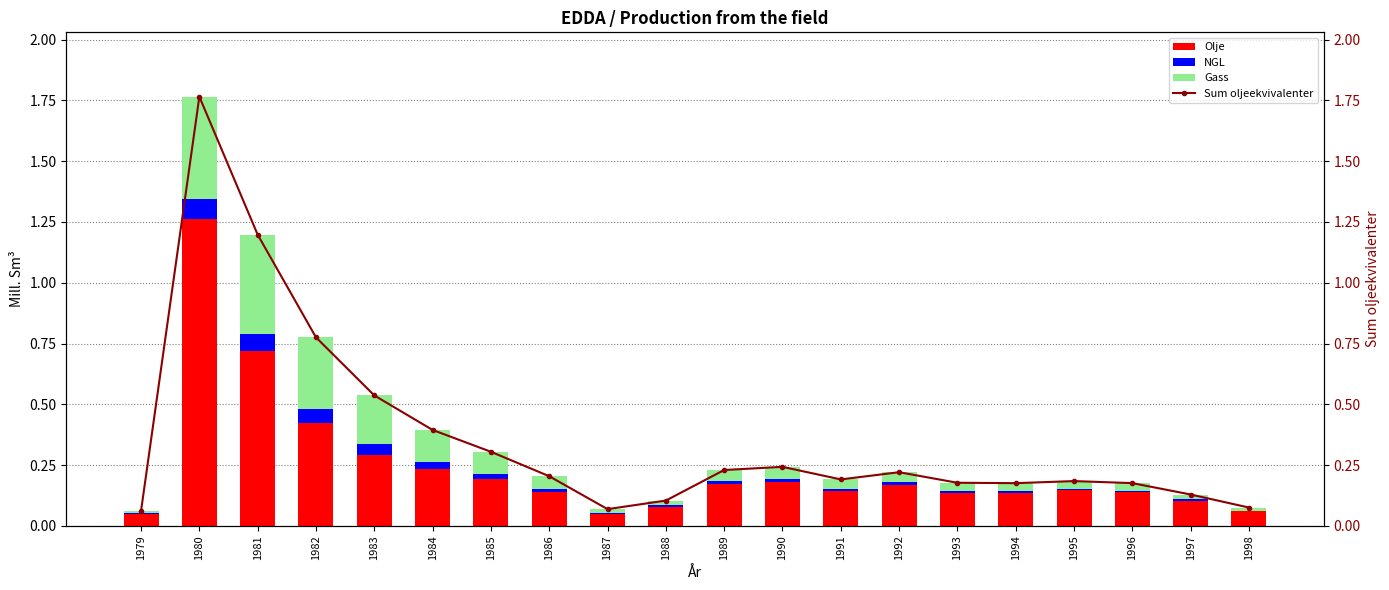

What is the total value across all series at 1987?

0.1